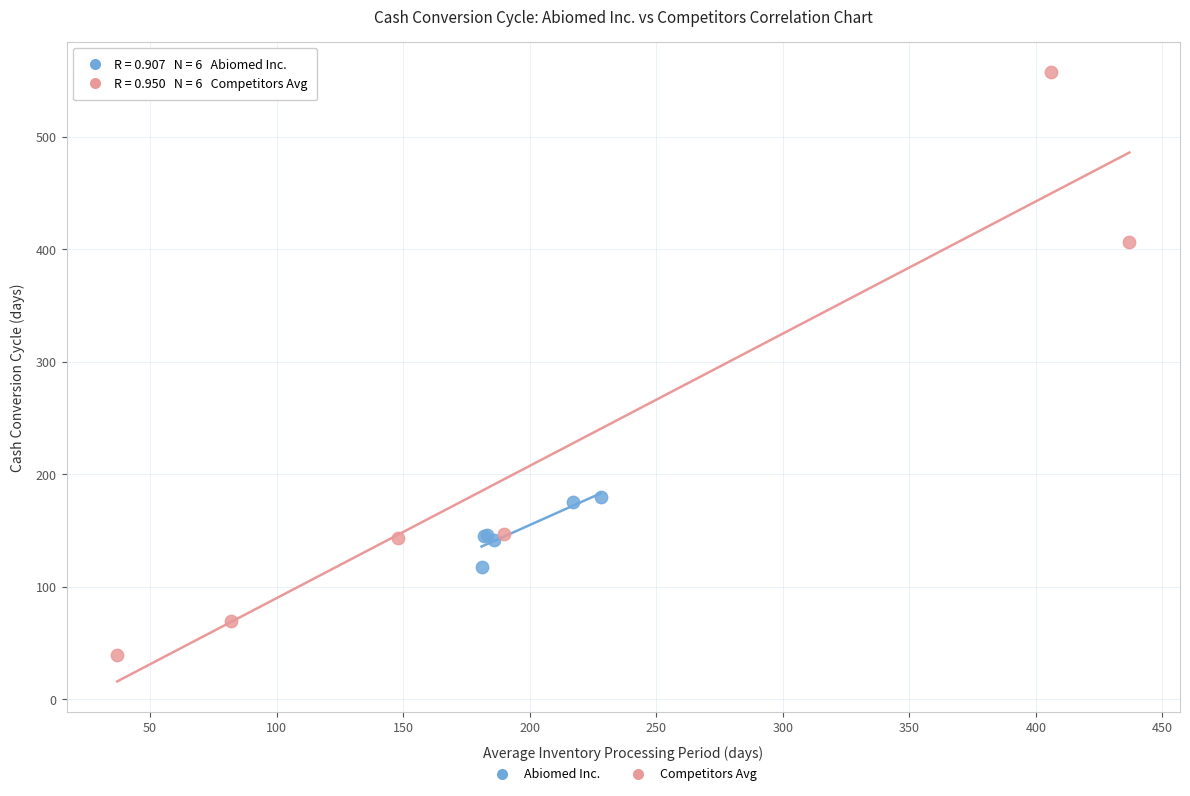

Which series has the widest spread of Y values?

Competitors Avg